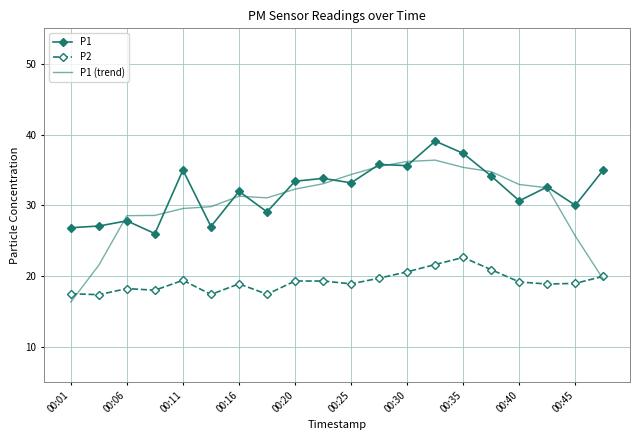

True or false: P1 and P2 intersect in this chart.

False